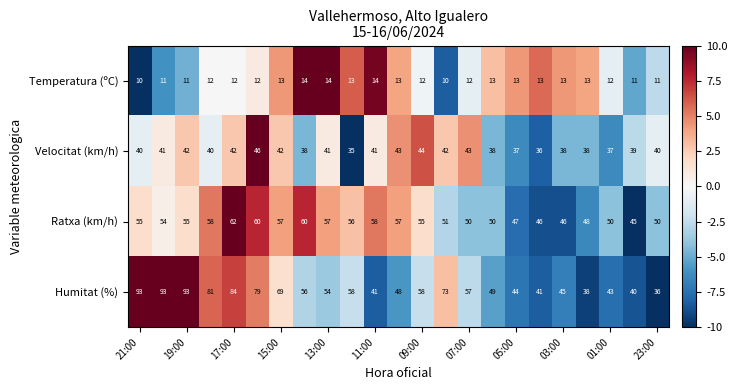

Rank the series by their maximum value, from highest to lowest.

Humitat (%), Ratxa (km/h), Velocitat (km/h), Temperatura (ºC)